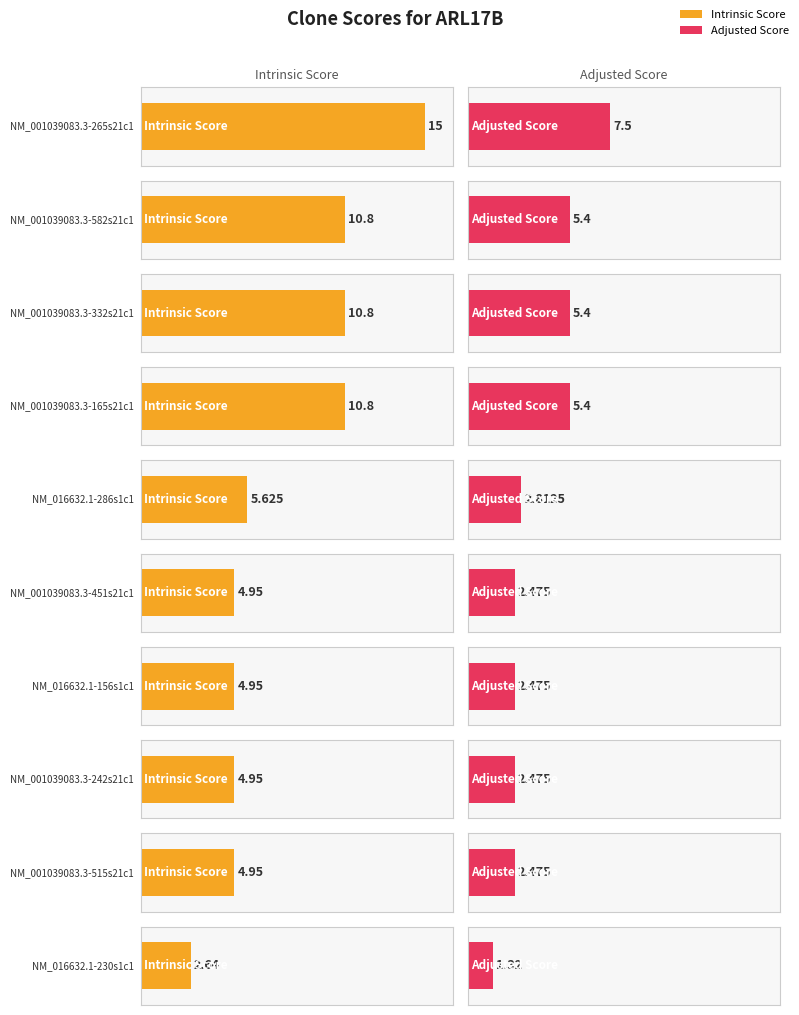

Where does the Adjusted Score series first go above 2?

NM_001039083.3-265s21c1